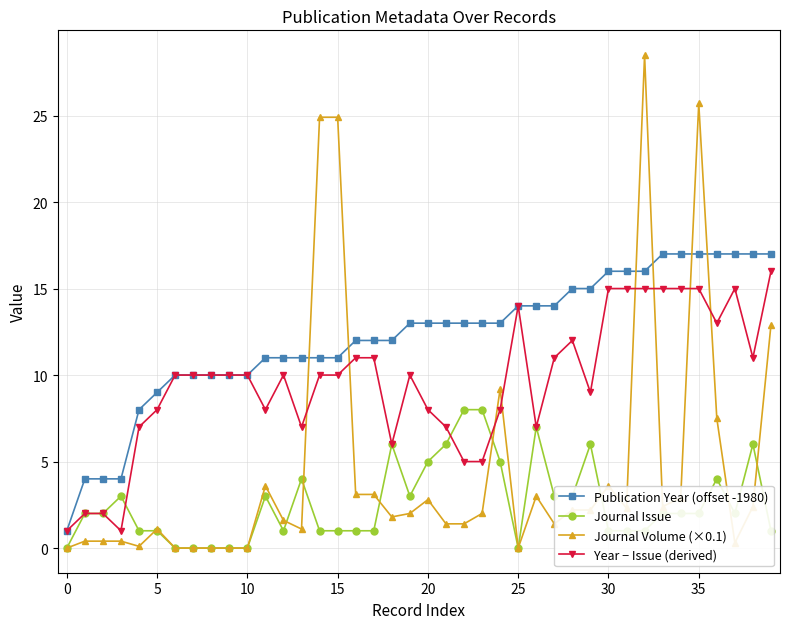

Which series has the largest total across all categories?

Publication Year (offset -1980)